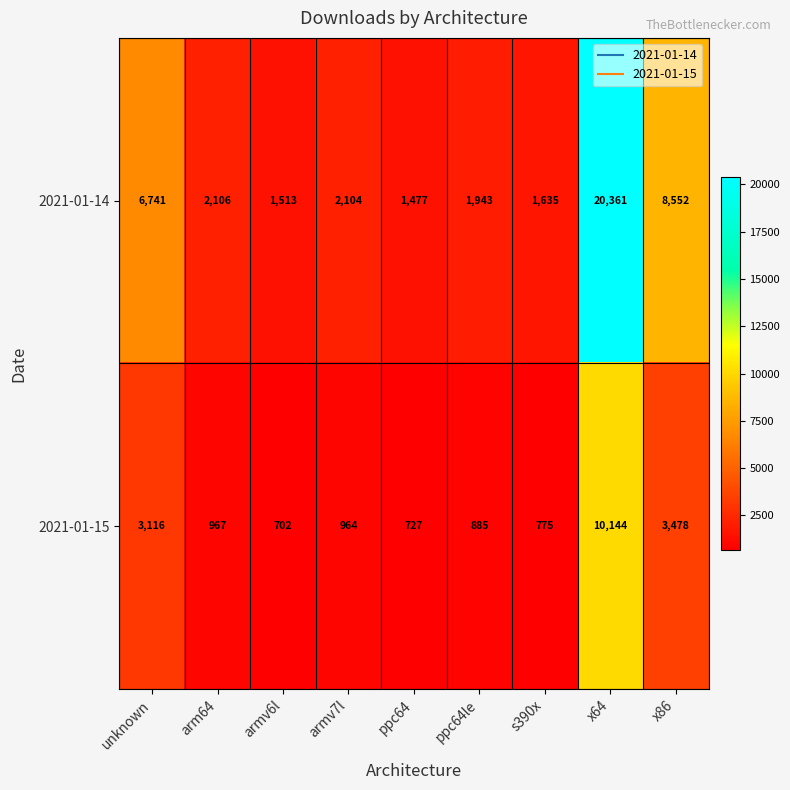

Reading right to left, list all the values displayed in this chart.

2021-01-14: x86=8552	x64=20361	s390x=1635	ppc64le=1943	ppc64=1477	armv7l=2104	armv6l=1513	arm64=2106	unknown=6741
2021-01-15: x86=3478	x64=10144	s390x=775	ppc64le=885	ppc64=727	armv7l=964	armv6l=702	arm64=967	unknown=3116